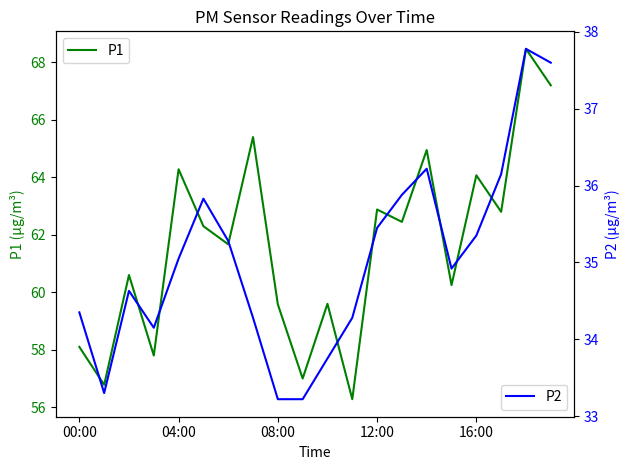

True or false: P2 and P1 intersect in this chart.

False